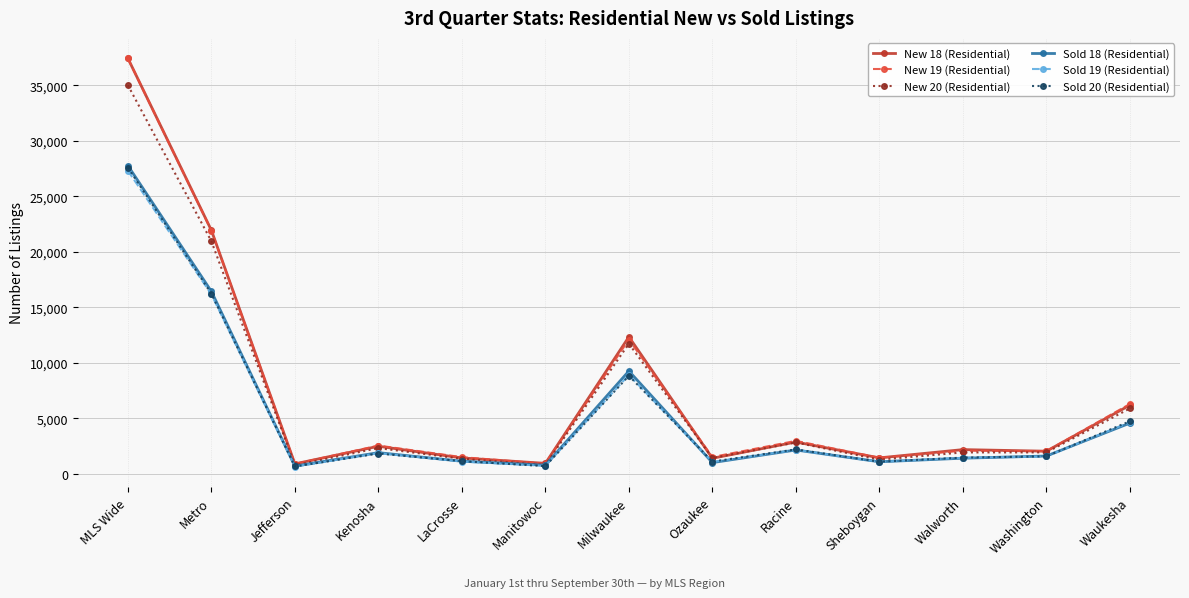

True or false: New 20 (Residential) has more than 1 points higher than both neighbors.

True